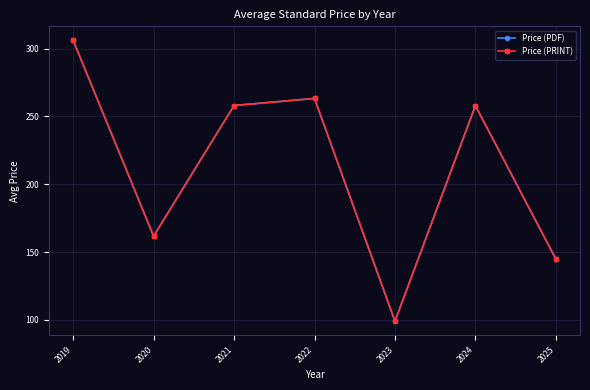

The value of Price (PRINT) at 2020 is 161.7. True or false?

True